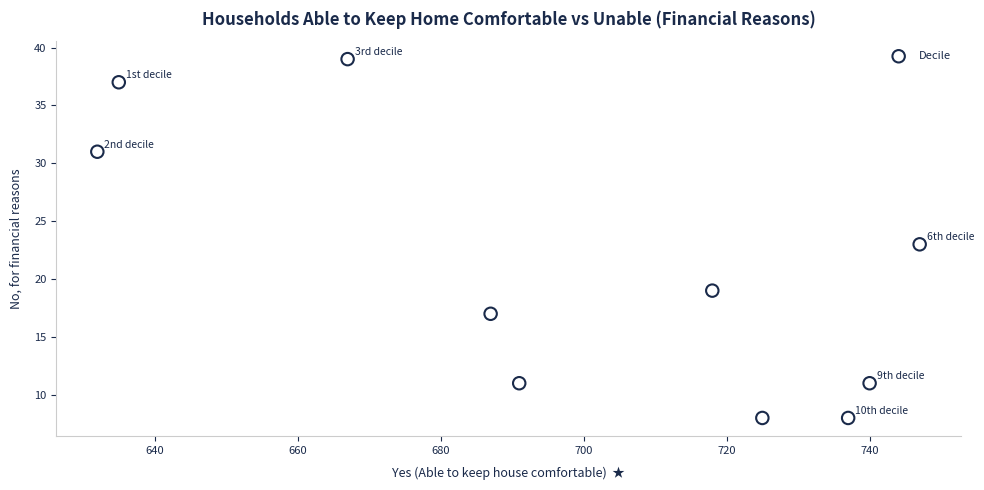

What is the range of X values (max minus min)?

115